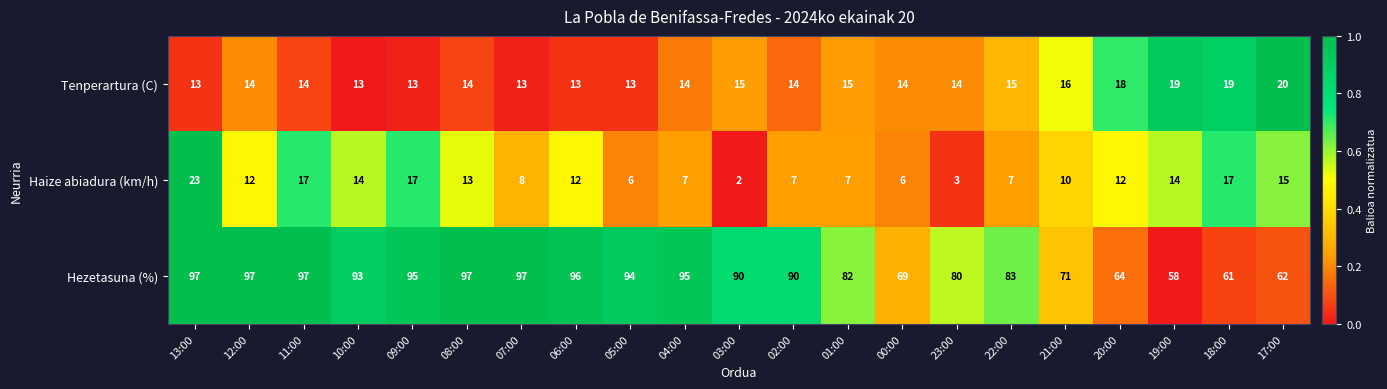

Which series has the largest total across all categories?

Hezetasuna (%)